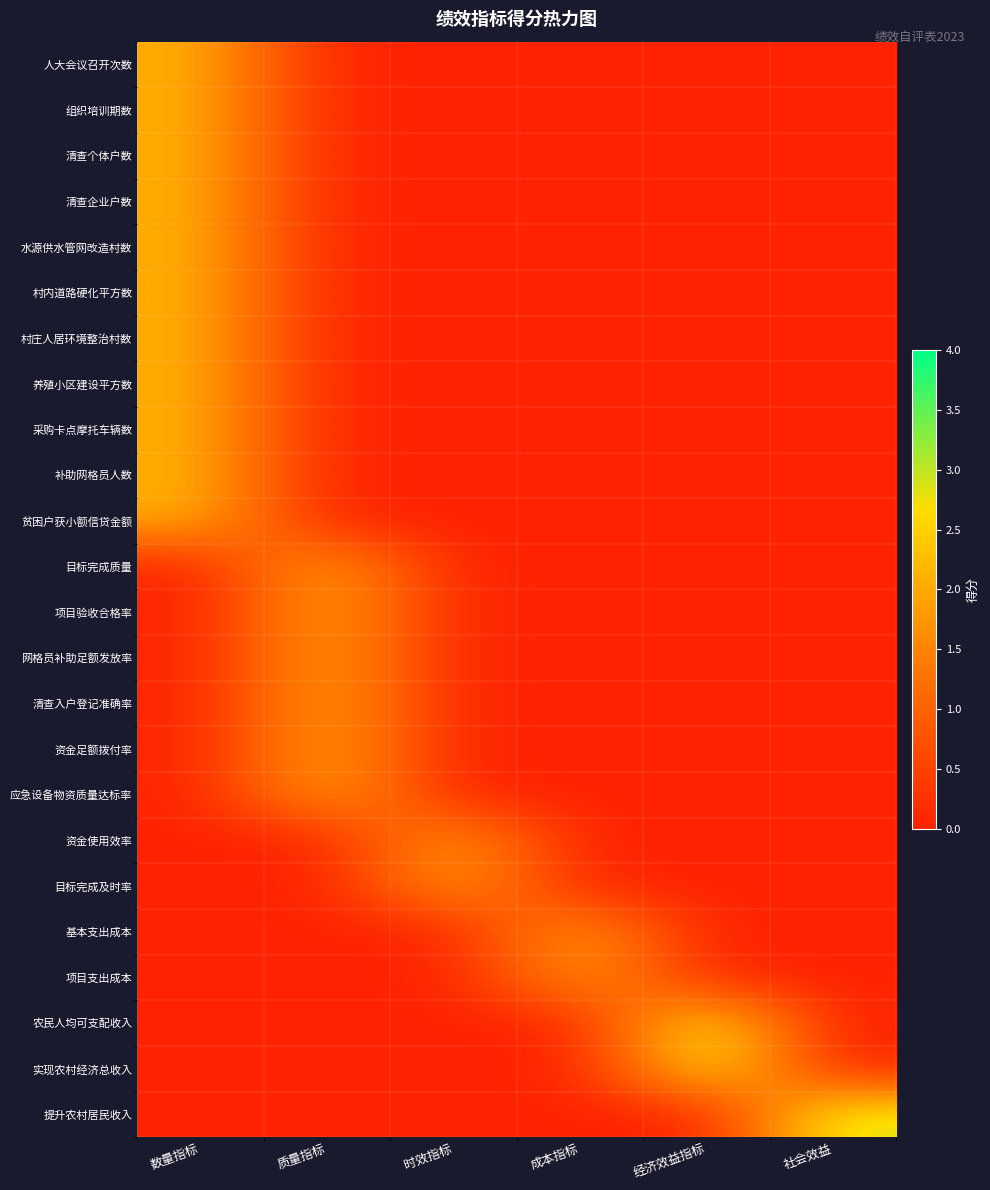

Reading left to right, extract all data points from this chart.

人大会议召开次数: 数量指标=2.1	质量指标=0.0	时效指标=0.0	成本指标=0.0	经济效益指标=0.0	社会效益=0.0
组织培训期数: 数量指标=2.1	质量指标=0.0	时效指标=0.0	成本指标=0.0	经济效益指标=0.0	社会效益=0.0
清查个体户数: 数量指标=2.1	质量指标=0.0	时效指标=0.0	成本指标=0.0	经济效益指标=0.0	社会效益=0.0
清查企业户数: 数量指标=2.1	质量指标=0.0	时效指标=0.0	成本指标=0.0	经济效益指标=0.0	社会效益=0.0
水源供水管网改造村数: 数量指标=2.1	质量指标=0.0	时效指标=0.0	成本指标=0.0	经济效益指标=0.0	社会效益=0.0
村内道路硬化平方数: 数量指标=2.1	质量指标=0.0	时效指标=0.0	成本指标=0.0	经济效益指标=0.0	社会效益=0.0
村庄人居环境整治村数: 数量指标=2.1	质量指标=0.0	时效指标=0.0	成本指标=0.0	经济效益指标=0.0	社会效益=0.0
养殖小区建设平方数: 数量指标=2.1	质量指标=0.0	时效指标=0.0	成本指标=0.0	经济效益指标=0.0	社会效益=0.0
采购卡点摩托车辆数: 数量指标=2.1	质量指标=0.0	时效指标=0.0	成本指标=0.0	经济效益指标=0.0	社会效益=0.0
补助网格员人数: 数量指标=2.1	质量指标=0.0	时效指标=0.0	成本指标=0.0	经济效益指标=0.0	社会效益=0.0
贫困户获小额信贷金额: 数量指标=2.1	质量指标=0.0	时效指标=0.0	成本指标=0.0	经济效益指标=0.0	社会效益=0.0
目标完成质量: 数量指标=0.0	质量指标=2.1	时效指标=0.0	成本指标=0.0	经济效益指标=0.0	社会效益=0.0
项目验收合格率: 数量指标=0.0	质量指标=2.1	时效指标=0.0	成本指标=0.0	经济效益指标=0.0	社会效益=0.0
网格员补助足额发放率: 数量指标=0.0	质量指标=2.1	时效指标=0.0	成本指标=0.0	经济效益指标=0.0	社会效益=0.0
清查入户登记准确率: 数量指标=0.0	质量指标=2.1	时效指标=0.0	成本指标=0.0	经济效益指标=0.0	社会效益=0.0
资金足额拨付率: 数量指标=0.0	质量指标=2.1	时效指标=0.0	成本指标=0.0	经济效益指标=0.0	社会效益=0.0
应急设备物资质量达标率: 数量指标=0.0	质量指标=2.1	时效指标=0.0	成本指标=0.0	经济效益指标=0.0	社会效益=0.0
资金使用效率: 数量指标=0.0	质量指标=0.0	时效指标=2.0	成本指标=0.0	经济效益指标=0.0	社会效益=0.0
目标完成及时率: 数量指标=0.0	质量指标=0.0	时效指标=2.0	成本指标=0.0	经济效益指标=0.0	社会效益=0.0
基本支出成本: 数量指标=0.0	质量指标=0.0	时效指标=0.0	成本指标=2.0	经济效益指标=0.0	社会效益=0.0
项目支出成本: 数量指标=0.0	质量指标=0.0	时效指标=0.0	成本指标=2.0	经济效益指标=0.0	社会效益=0.0
农民人均可支配收入: 数量指标=0.0	质量指标=0.0	时效指标=0.0	成本指标=0.0	经济效益指标=3.0	社会效益=0.0
实现农村经济总收入: 数量指标=0.0	质量指标=0.0	时效指标=0.0	成本指标=0.0	经济效益指标=3.0	社会效益=0.0
提升农村居民收入: 数量指标=0.0	质量指标=0.0	时效指标=0.0	成本指标=0.0	经济效益指标=0.0	社会效益=3.0